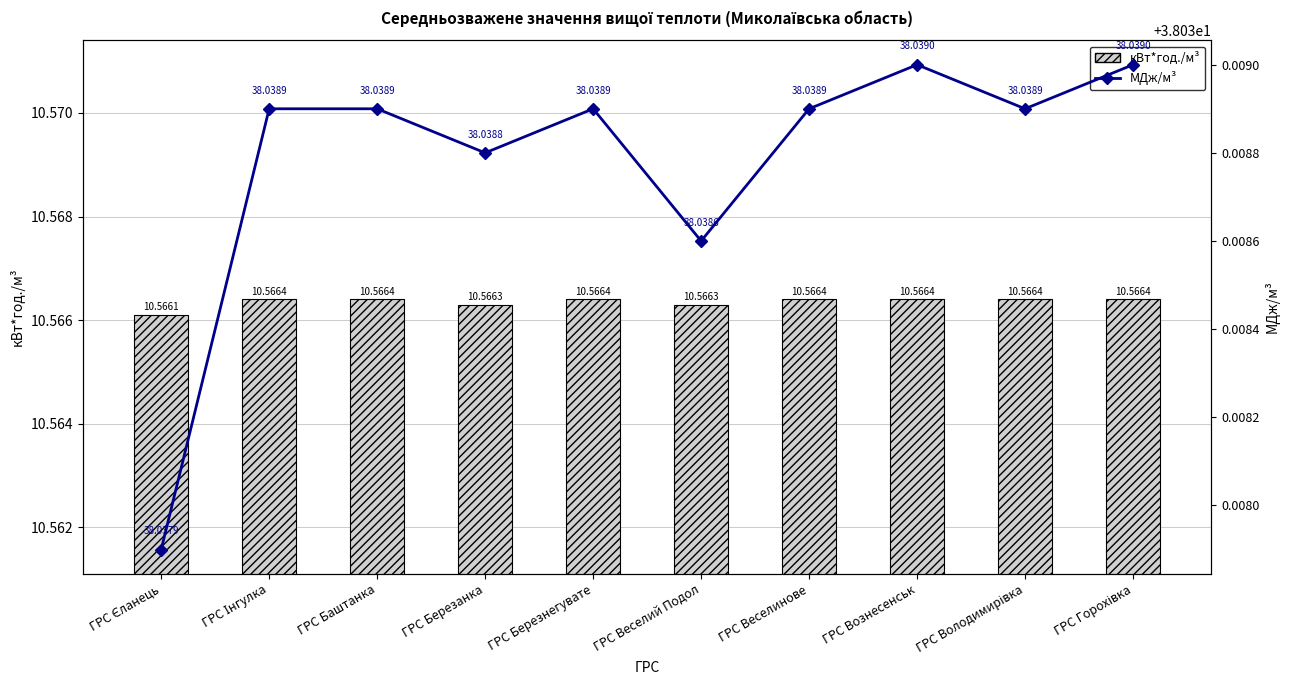

Is it true that МДж/м³ equals 38.0 at ГРС Березнегувате?

True